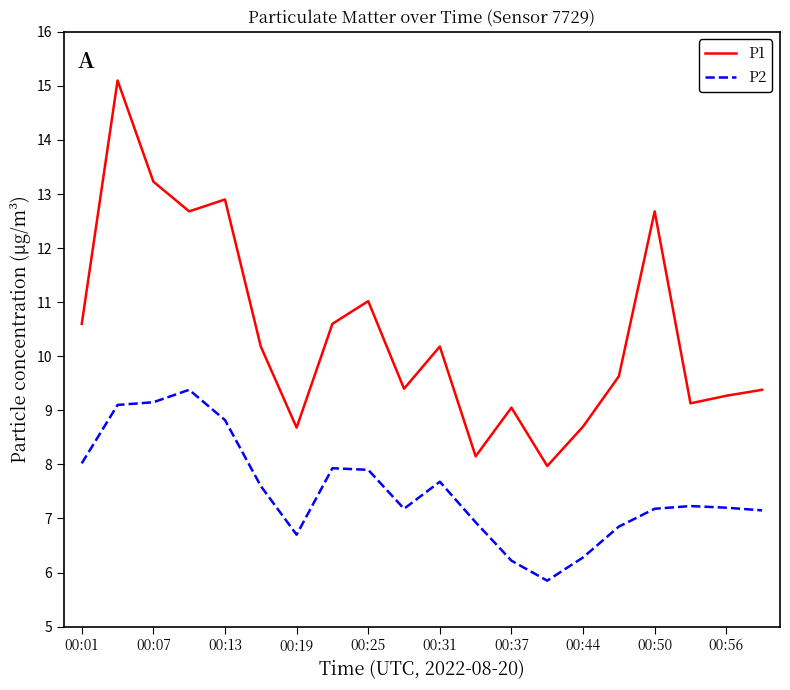

Rank the series by their maximum value, from highest to lowest.

P1, P2